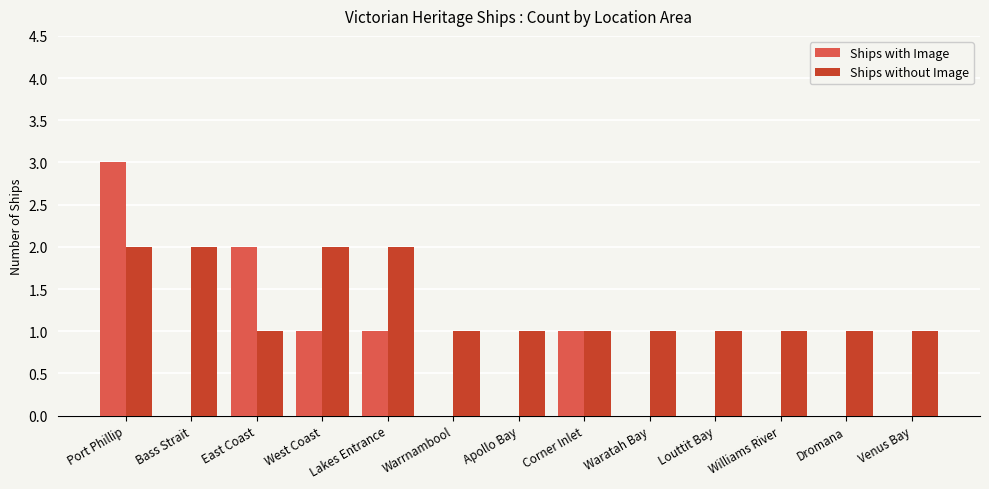

Is the value of Ships with Image at Venus Bay greater than the value of Ships without Image at East Coast?

No